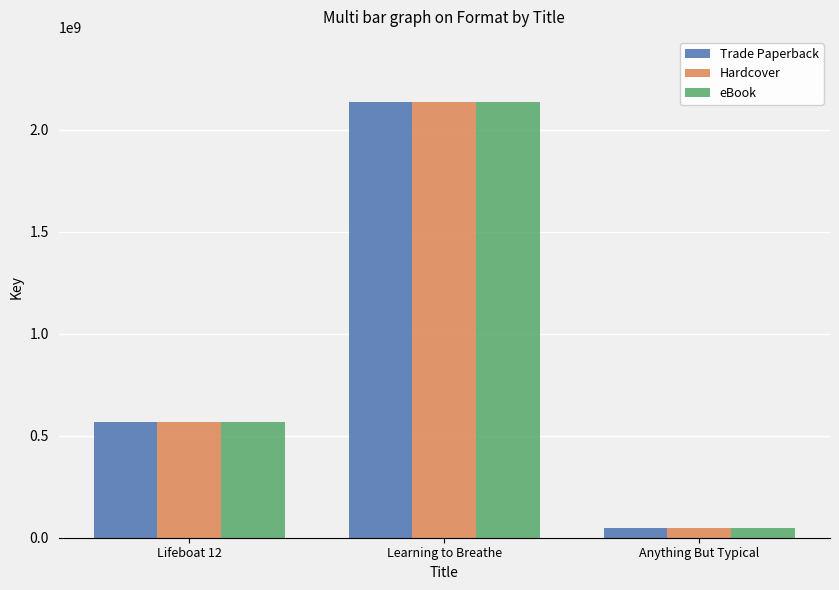

Reading left to right, transcribe all the data shown in this chart.

Trade Paperback: Lifeboat 12=567301969	Learning to Breathe=2134096258	Anything But Typical=46593613
Hardcover: Lifeboat 12=567301969	Learning to Breathe=2134096258	Anything But Typical=46593613
eBook: Lifeboat 12=567301969	Learning to Breathe=2134096258	Anything But Typical=46593613